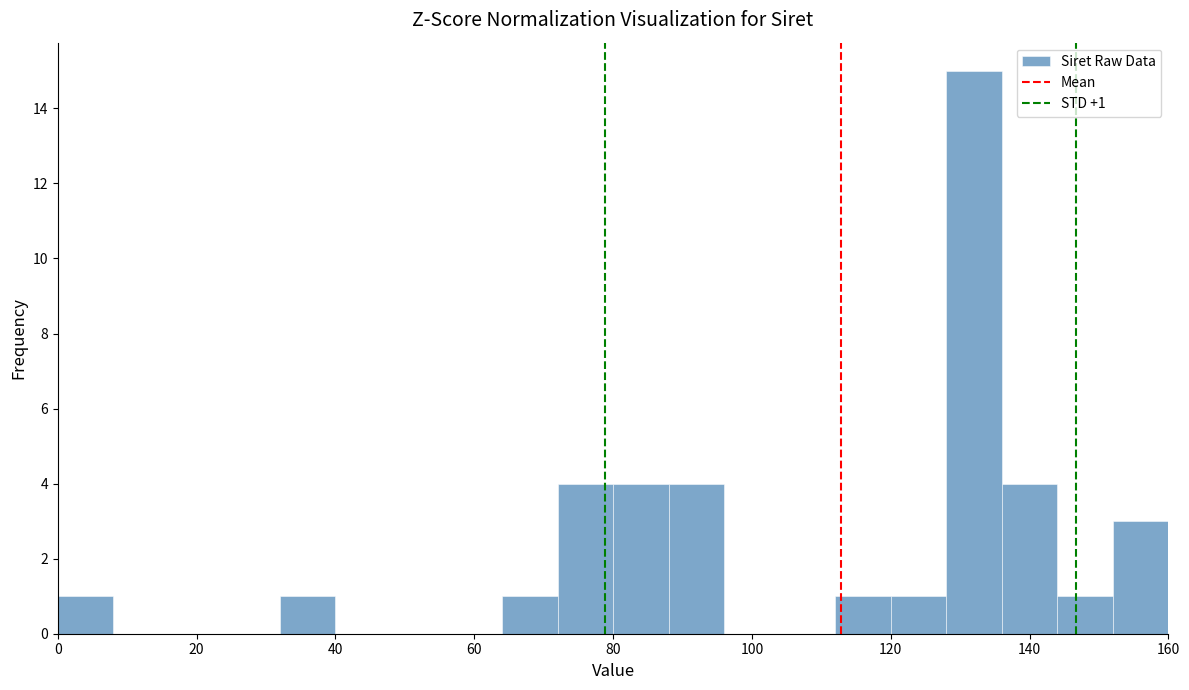

Which range on the x-axis has the tallest bar?

128 to 136